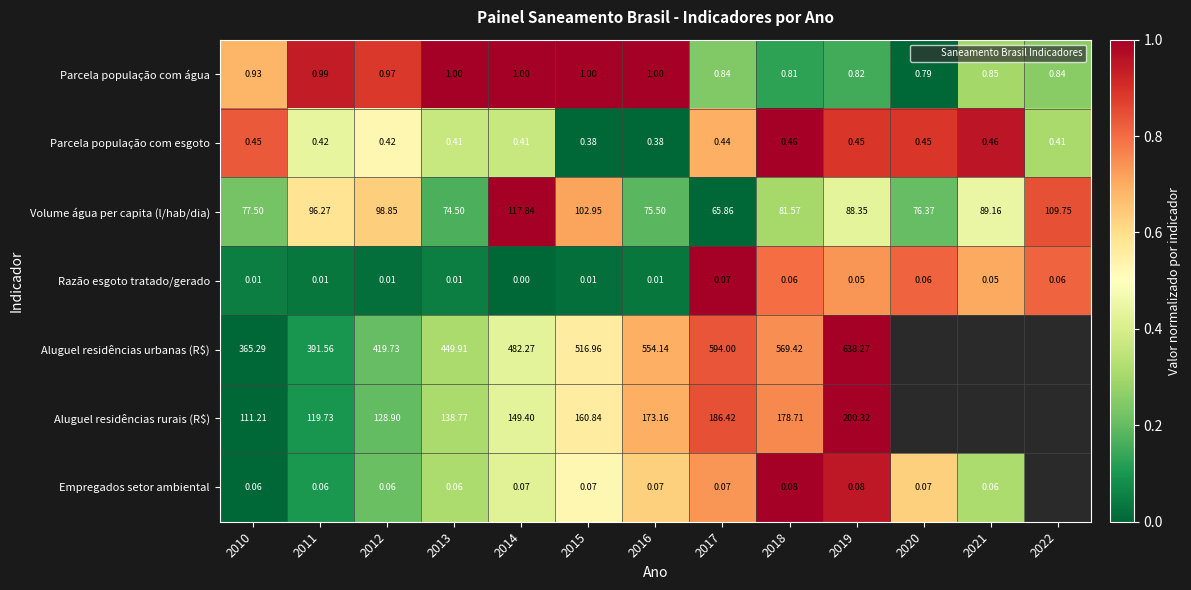

Rank the series at 2019 from lowest to highest value.

Parcela população com água, Volume água per capita (l/hab/dia), Razão esgoto tratado/gerado, Parcela população com esgoto, Empregados setor ambiental, Aluguel residências urbanas (R$), Aluguel residências rurais (R$)